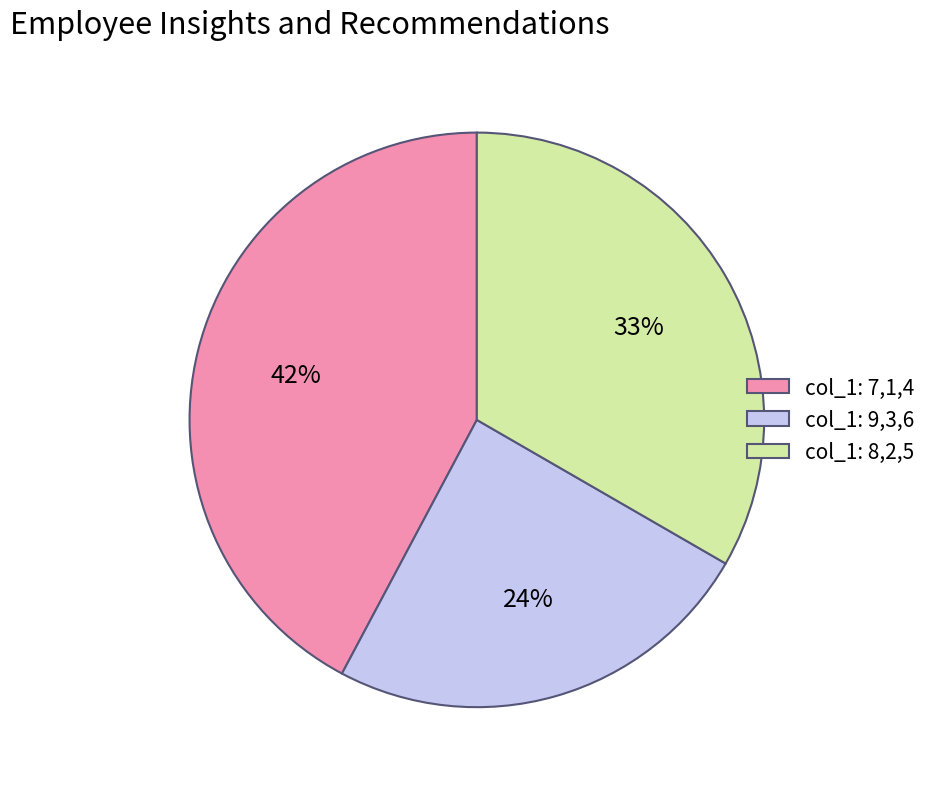

Combined, do col_1: 9,3,6 and col_1: 7,1,4 account for over 50%?

Yes